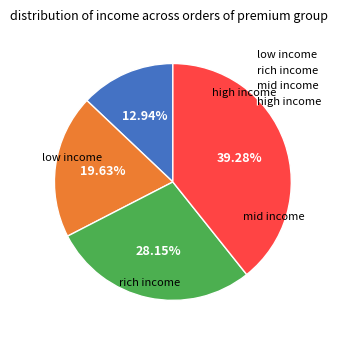

Is there any slice that represents more than half of the pie?

No